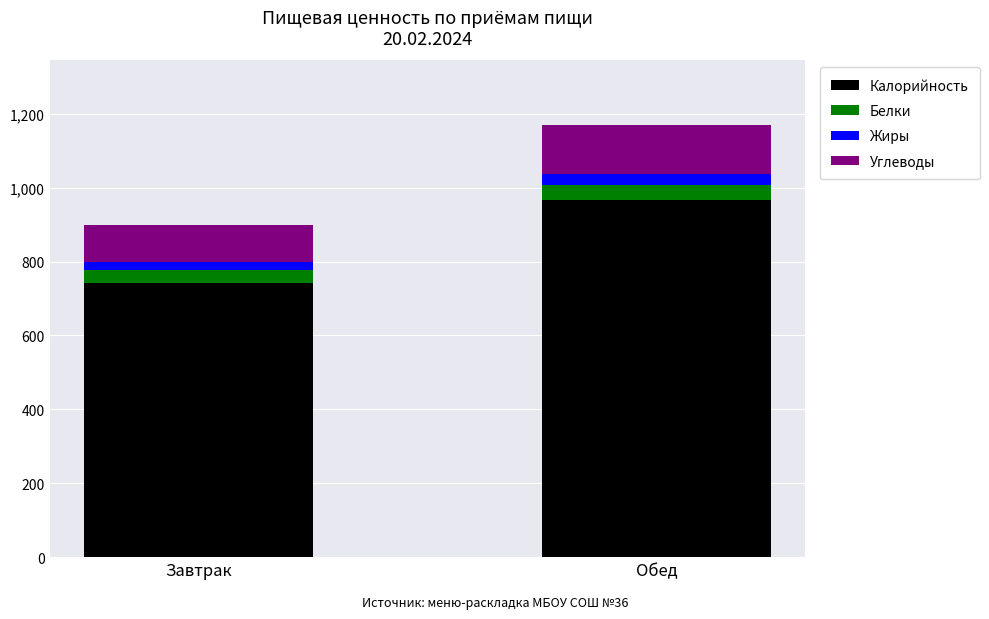

What is the highest value of the Калорийность series?

966